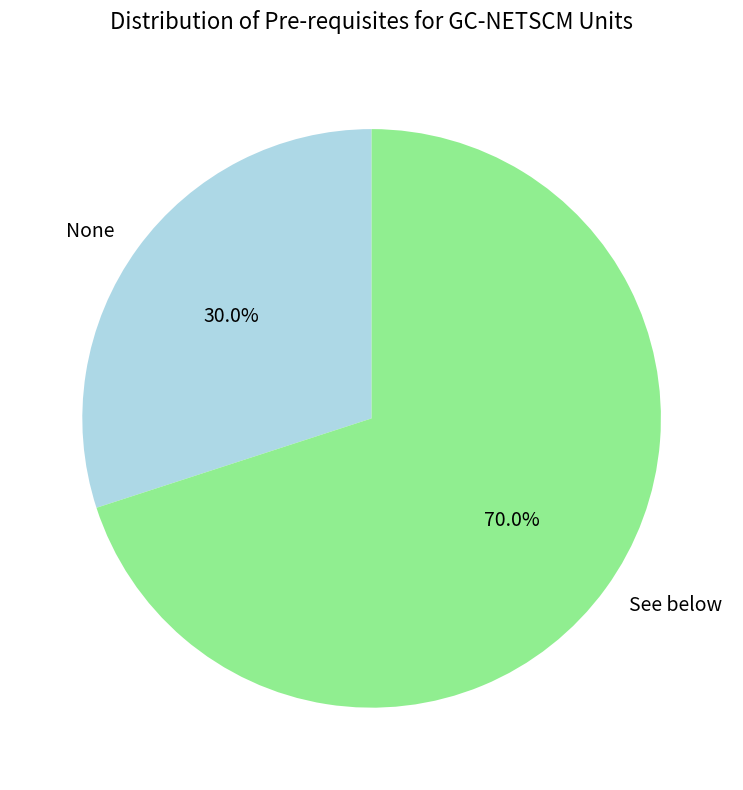

Which category accounts for the majority?

See below